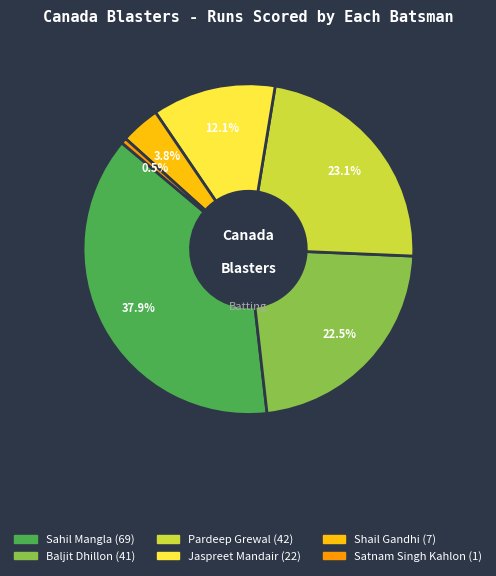

Is there any slice that represents more than half of the pie?

No